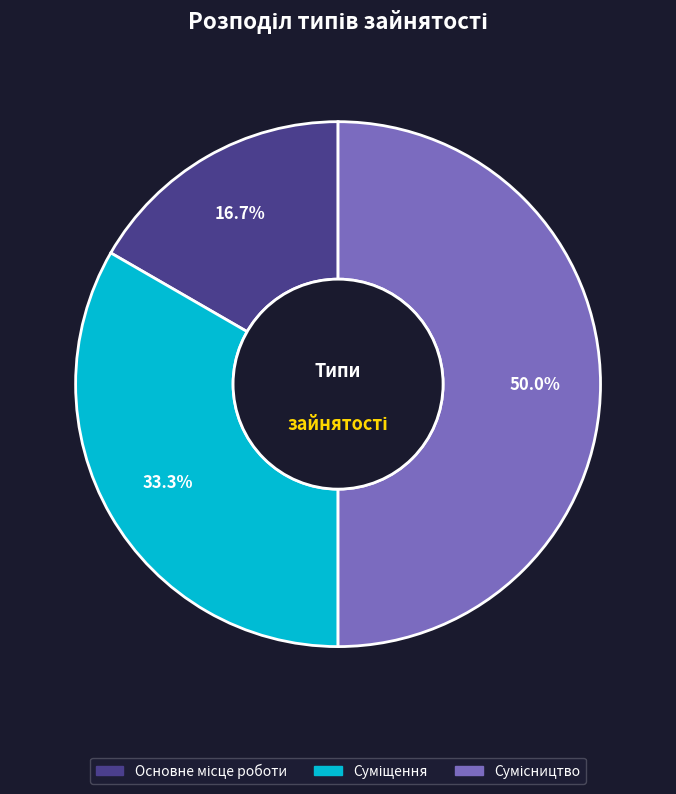

Is it true that Сумісництво is 61% of the pie?

False